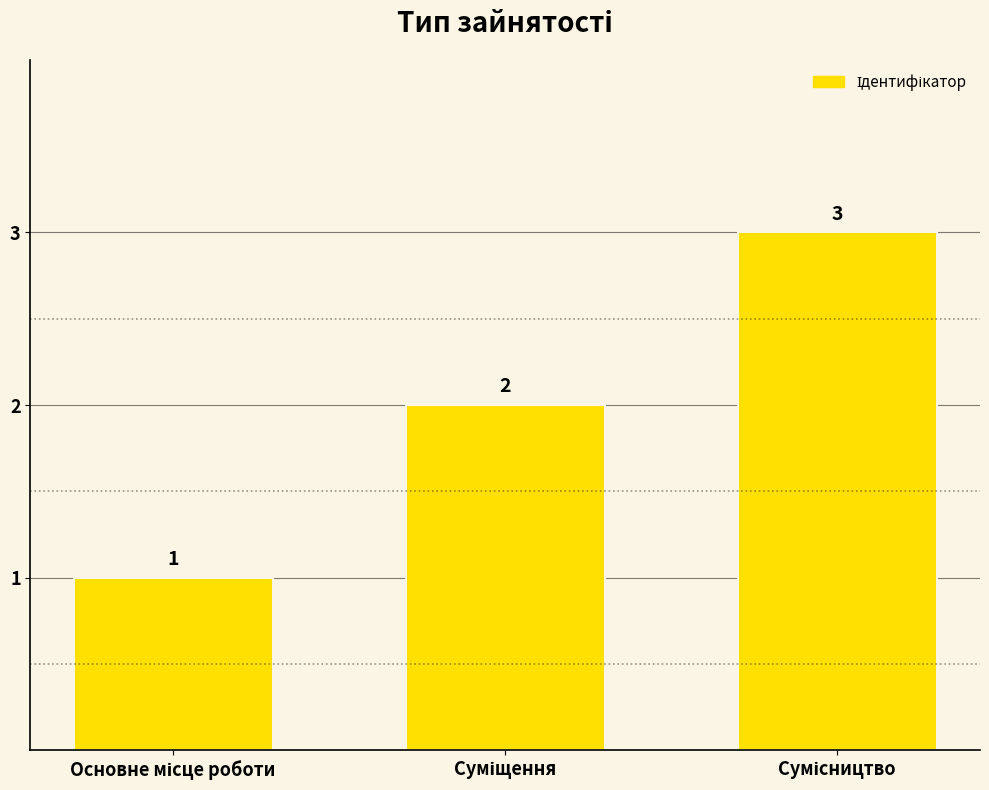

How many values are between 1 and 3?

3